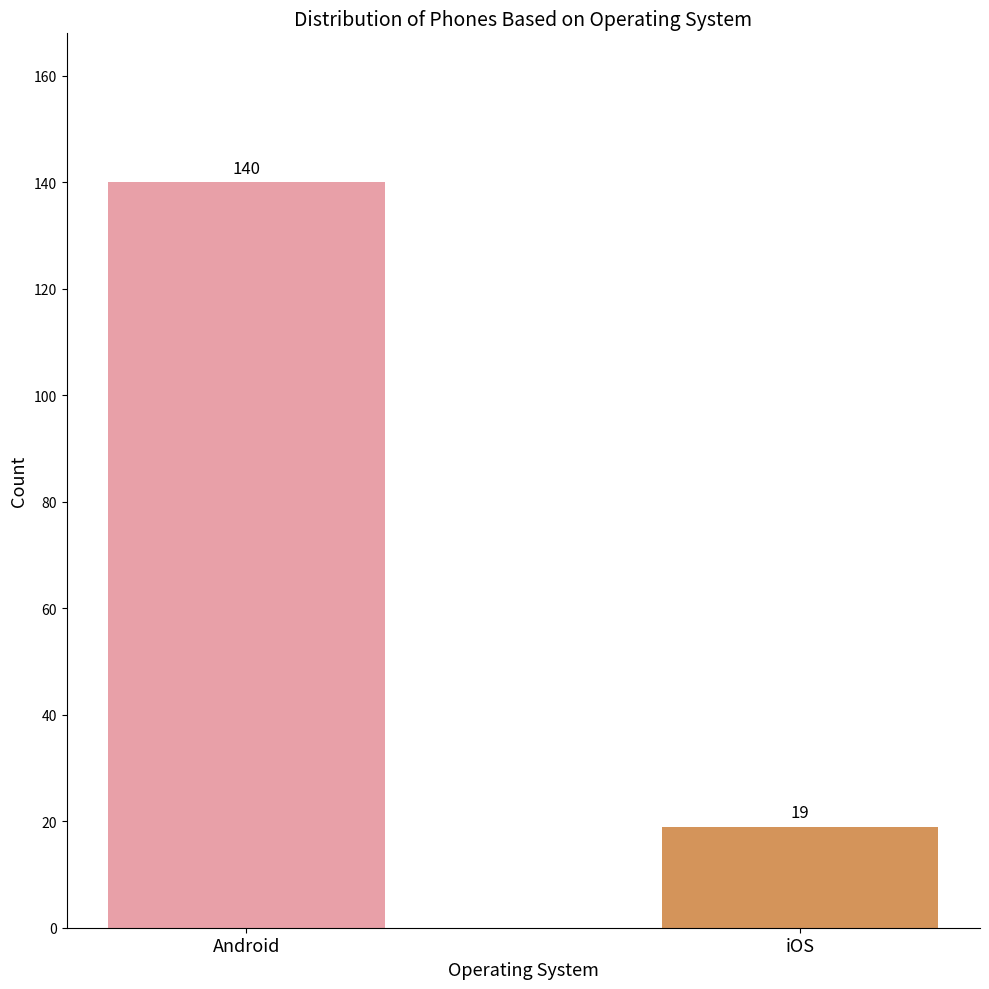

Does the chart contain any negative values?

No